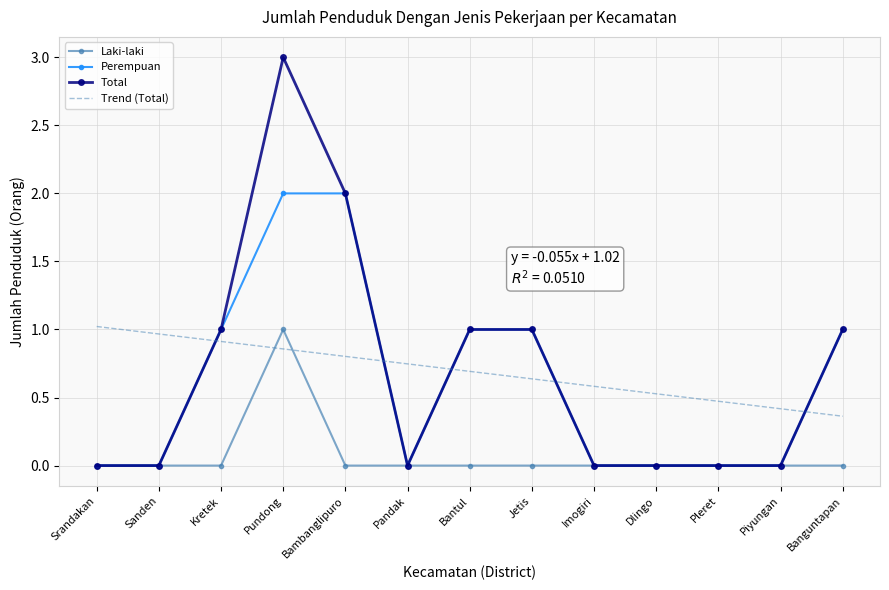

Which series changed the most between Sanden and Dlingo?

Trend (Total)